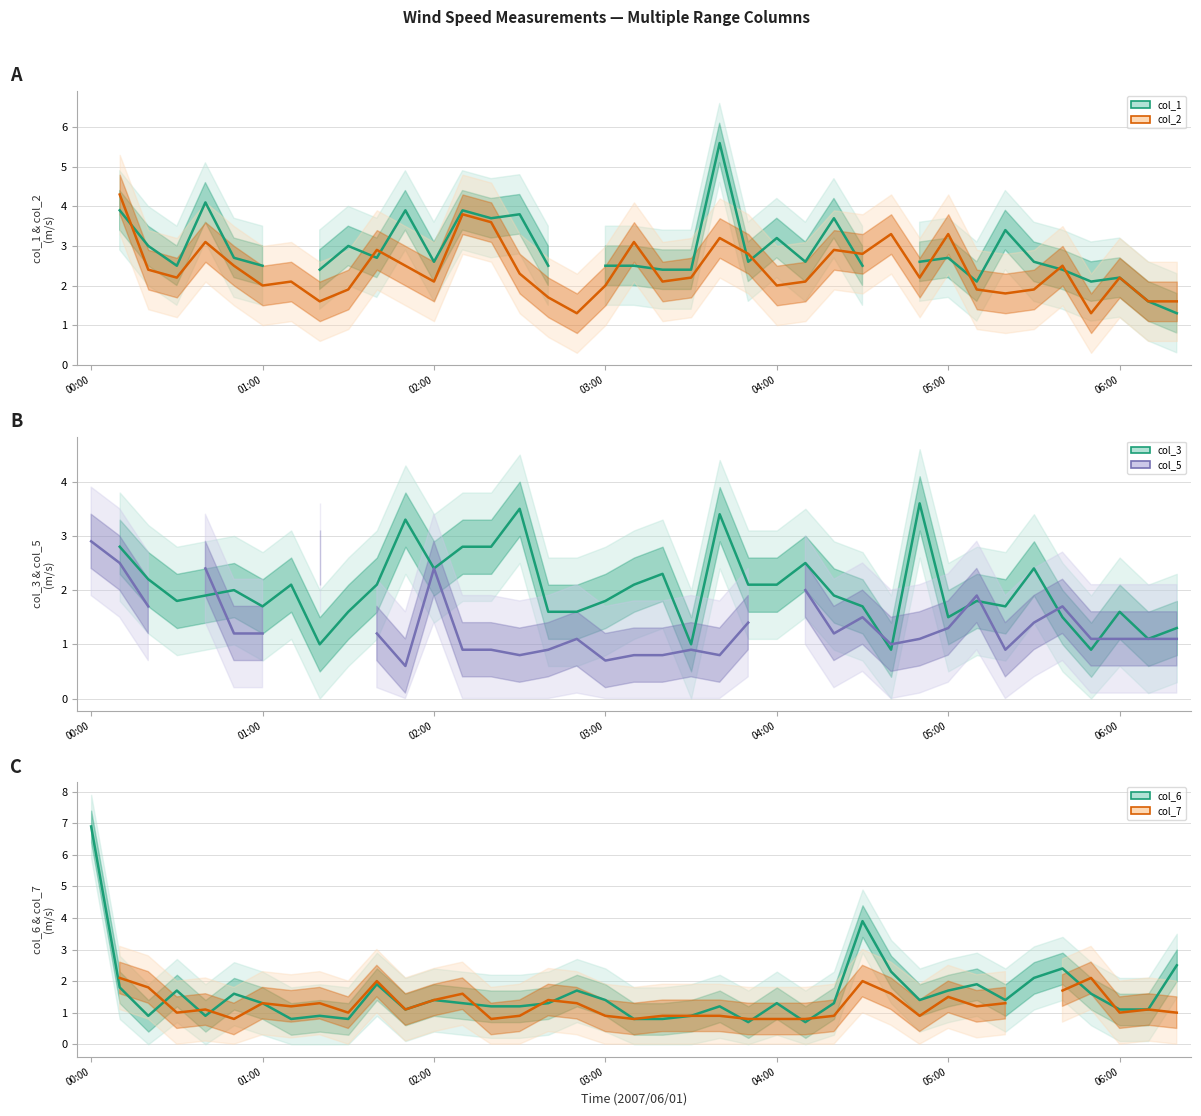

Which label corresponds to the largest value in the chart?

00:00